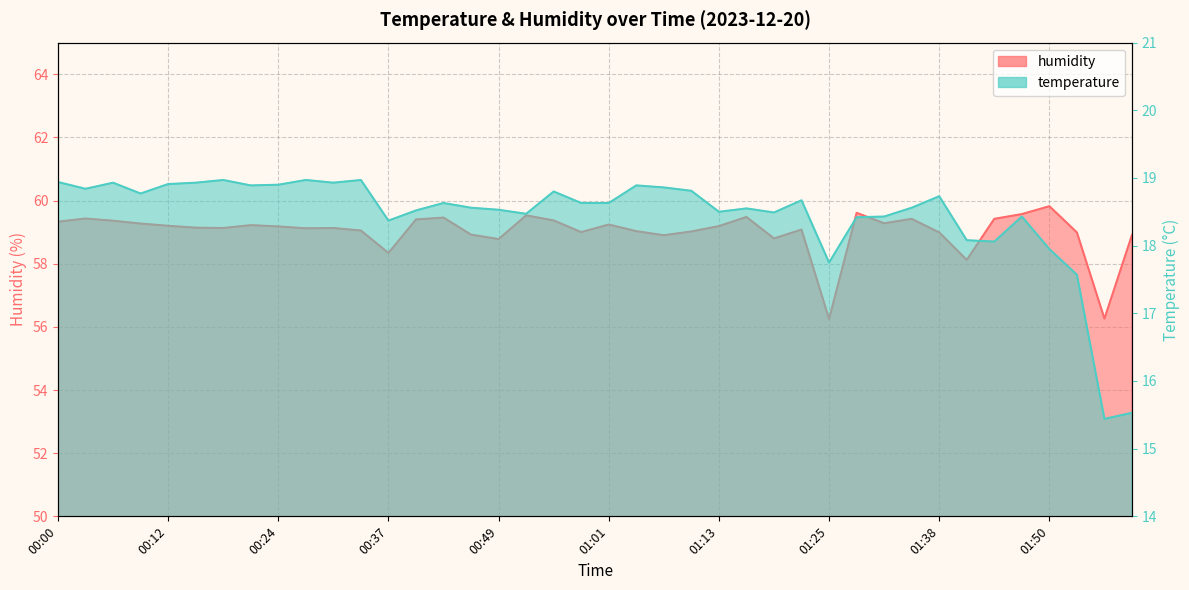

Is it true that humidity equals 91.0 at 00:55?

False